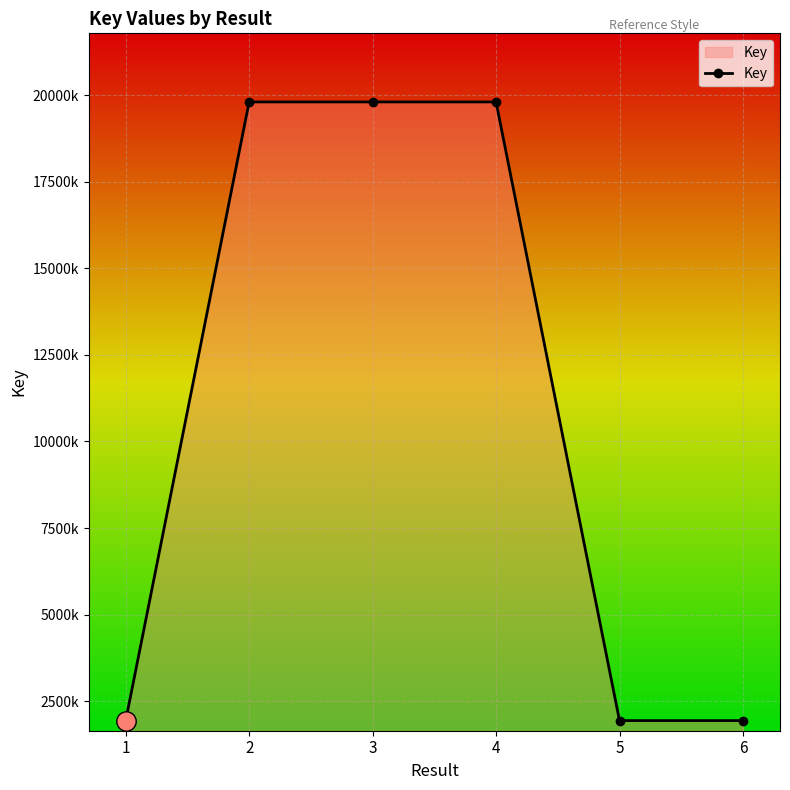

True or false: the data shows 3477288 at 5.

False